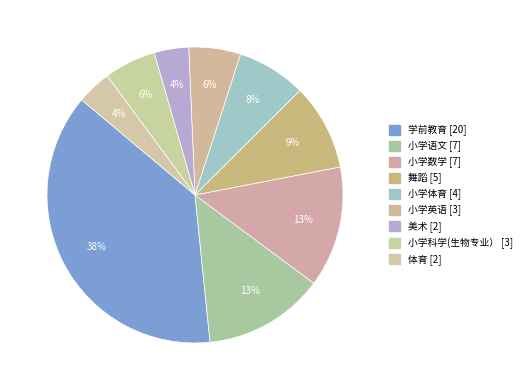

Which slice is the smallest?

美术